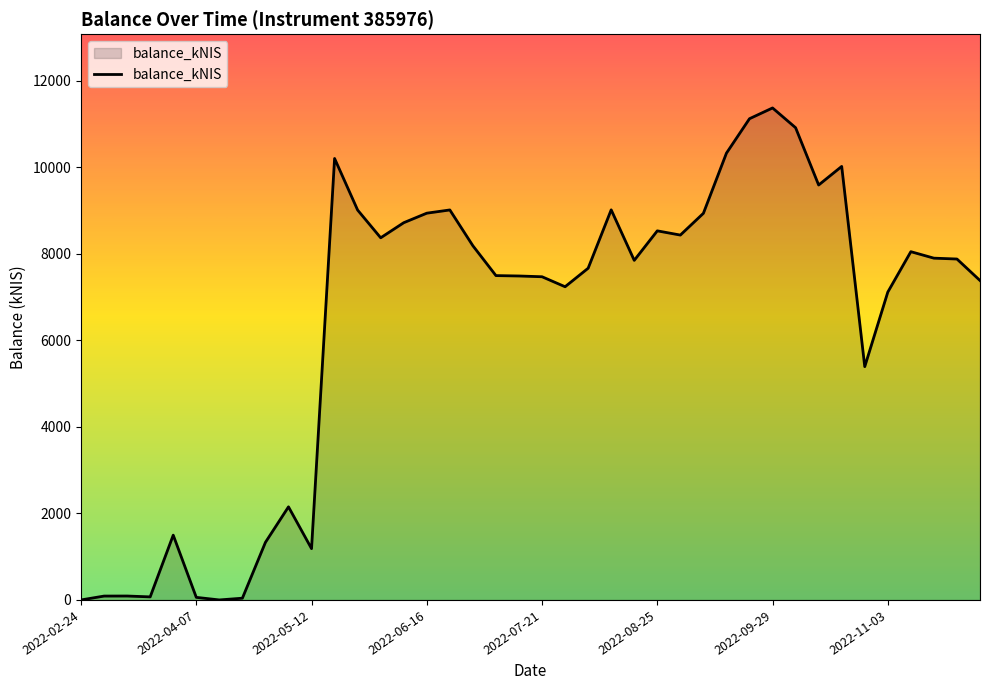

What is the maximum value shown in the chart?

11370.2